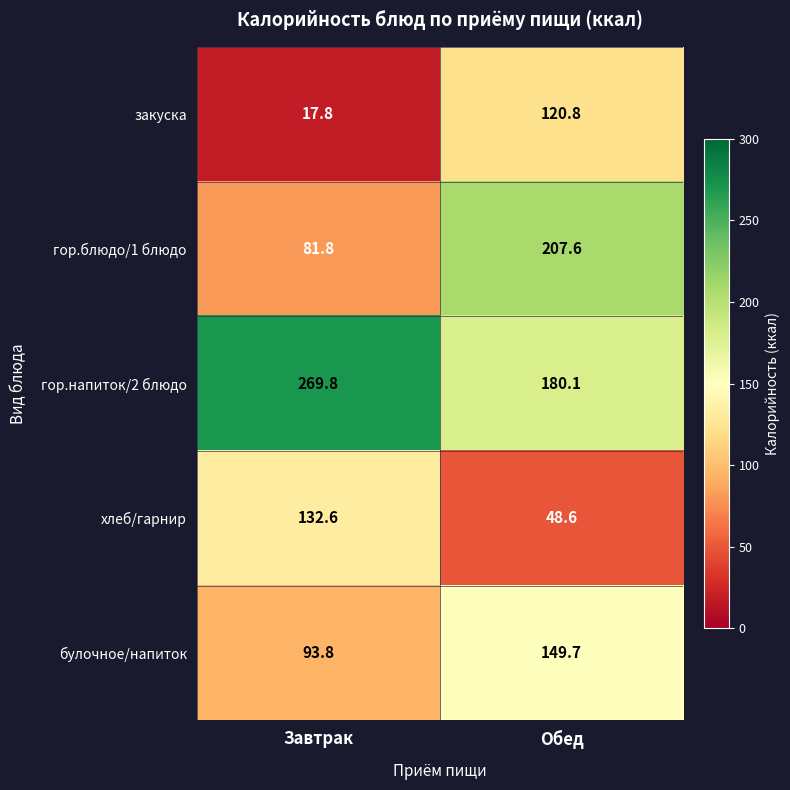

Is it true that закуска equals 41.1 at Обед?

False